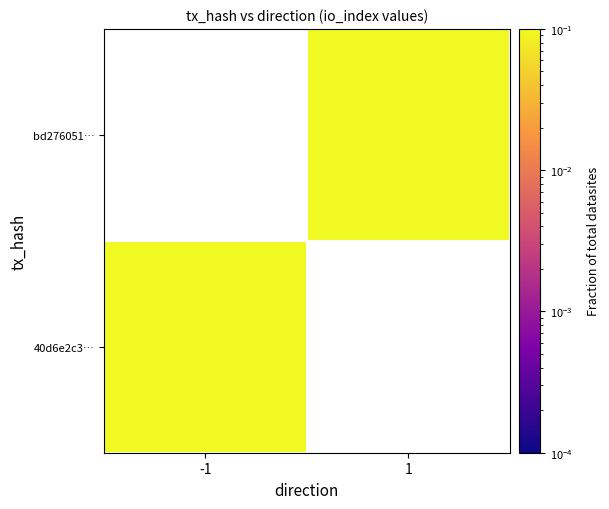

What value does the 40d6e2c3… series have at -1?

0.1